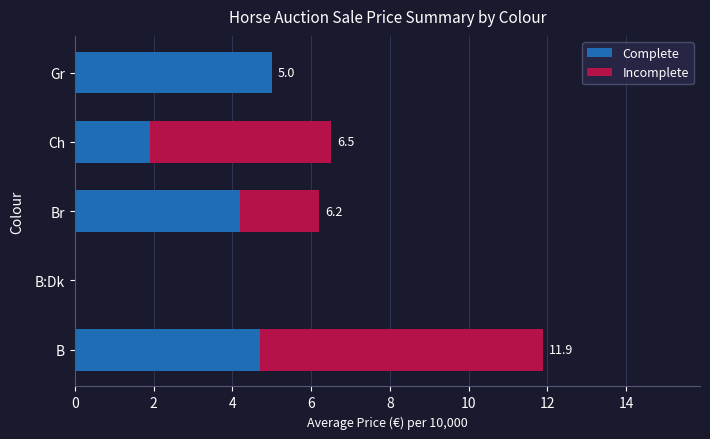

At which category is the sum across all series the highest?

B